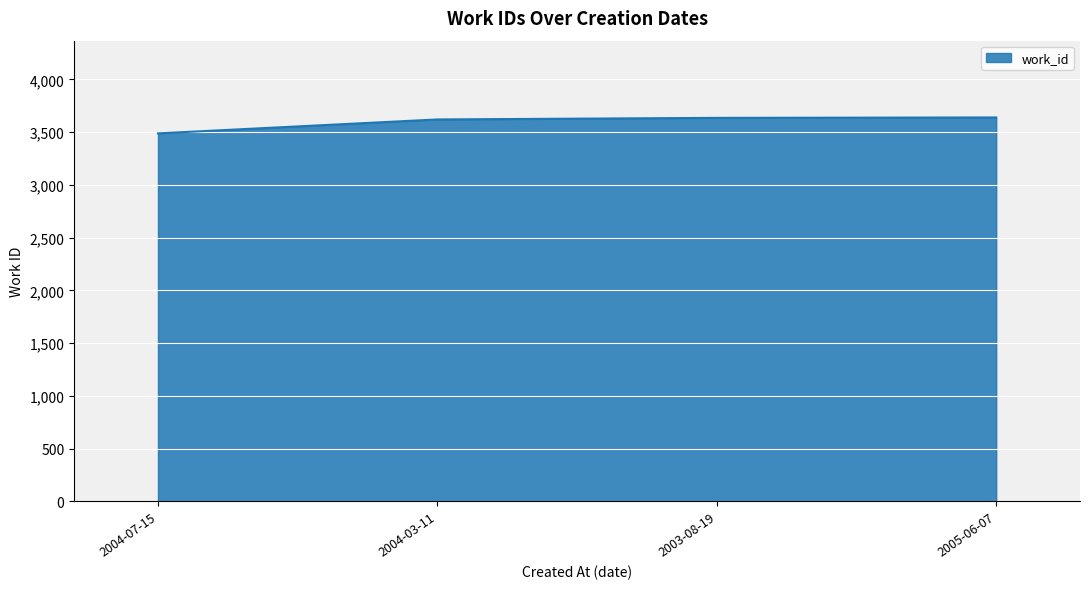

What is the difference between the maximum and minimum values?

151